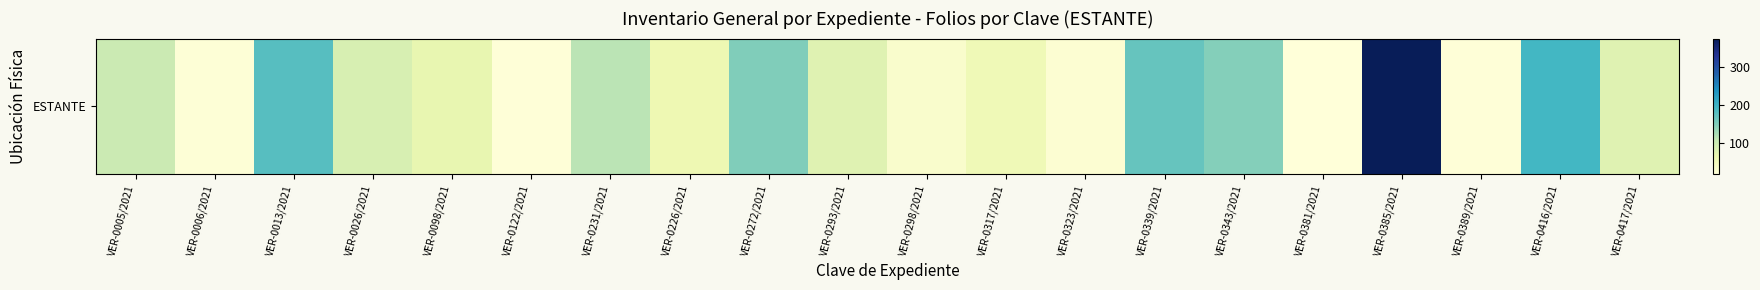

What is the difference between the values at VER-0026/2021 and VER-0389/2021?

69